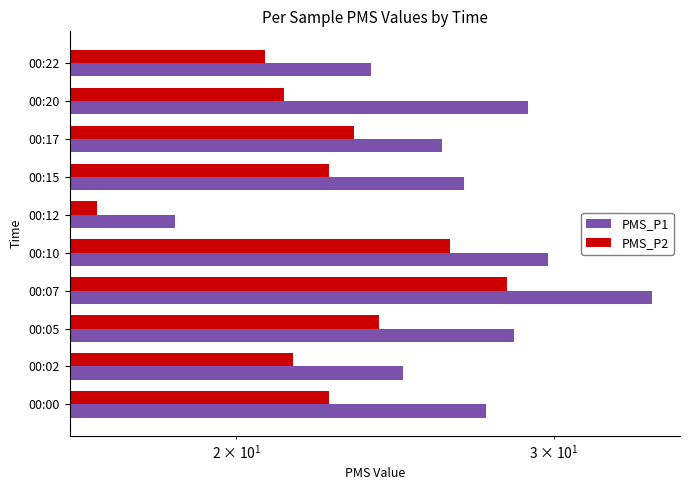

Does the chart contain any negative values?

No